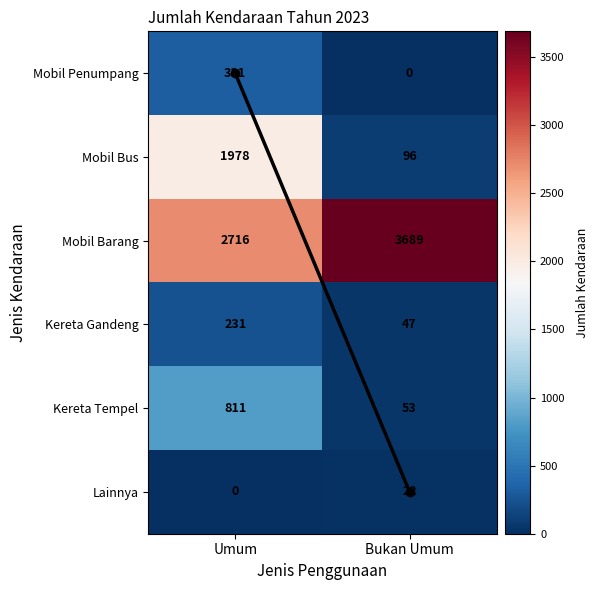

Which series has the widest spread of values?

Mobil Bus